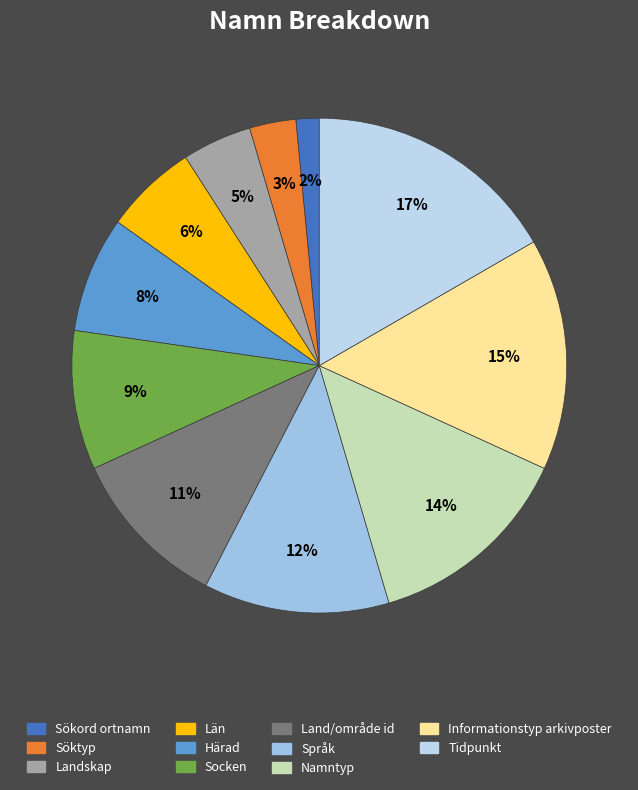

Combined, what portion of the pie is Län and Land/område id?

16.7%